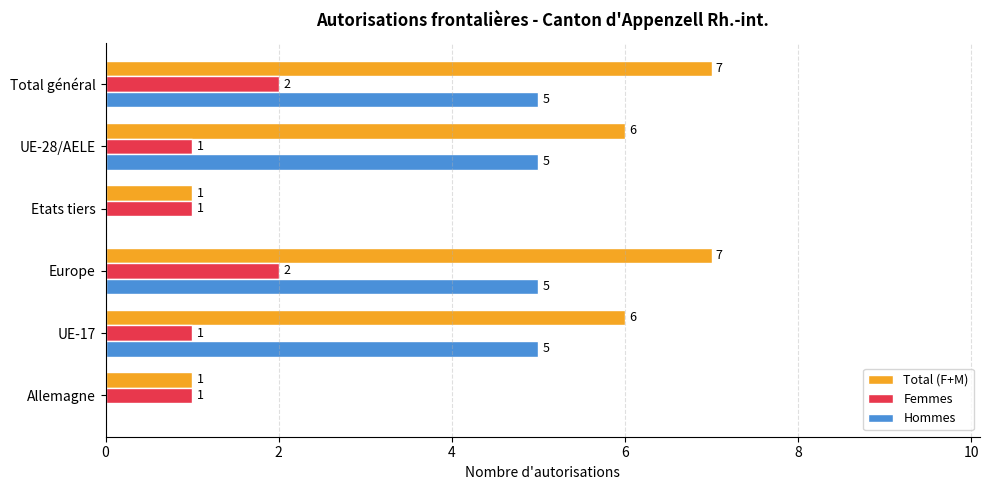

What is the highest value of the Total (F+M) series?

7